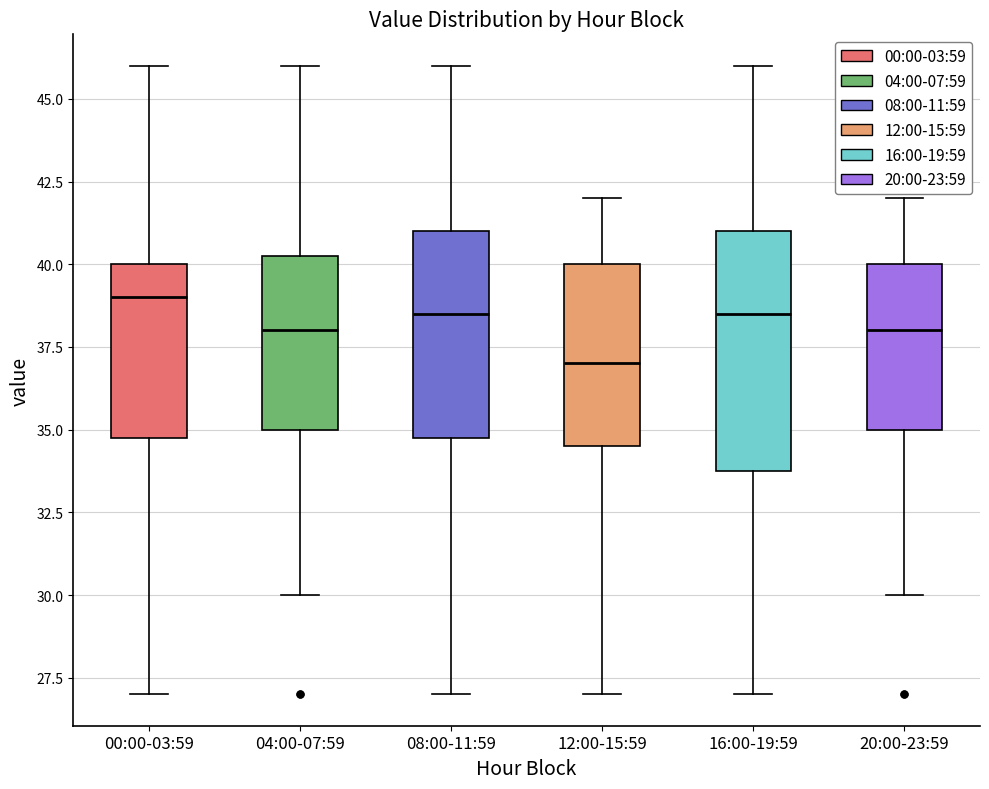

Where is the upper edge of the box for 16:00-19:59 on the y-axis? The values are not printed on the chart, so give them approximately, as read against the axis.

41.0